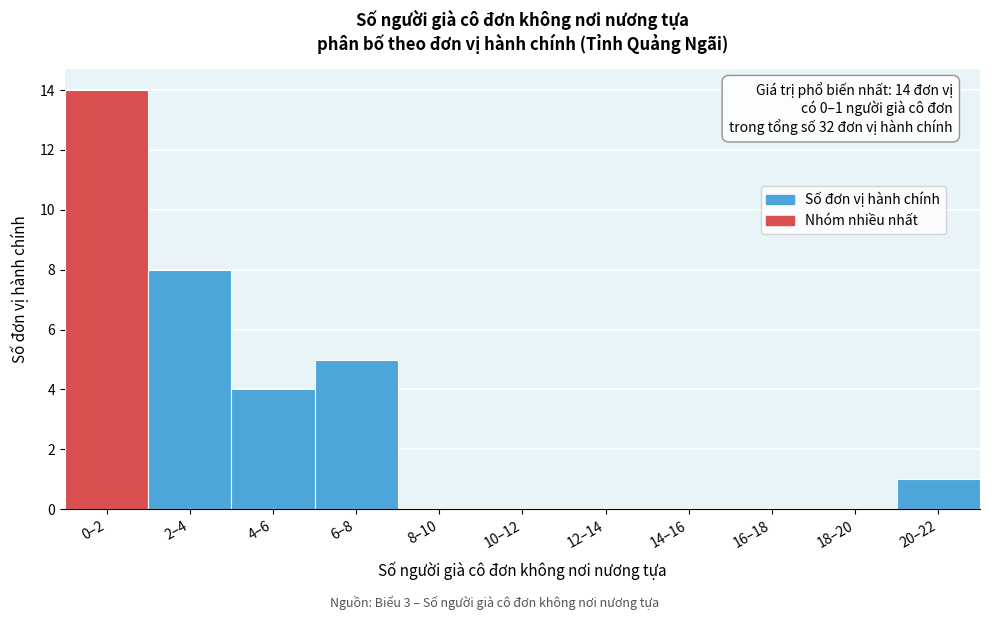

Reading left to right, transcribe all the data shown in this chart.

0–2=14	2–4=8	4–6=4	6–8=5	8–10=0	10–12=0	12–14=0	14–16=0	16–18=0	18–20=0	20–22=1